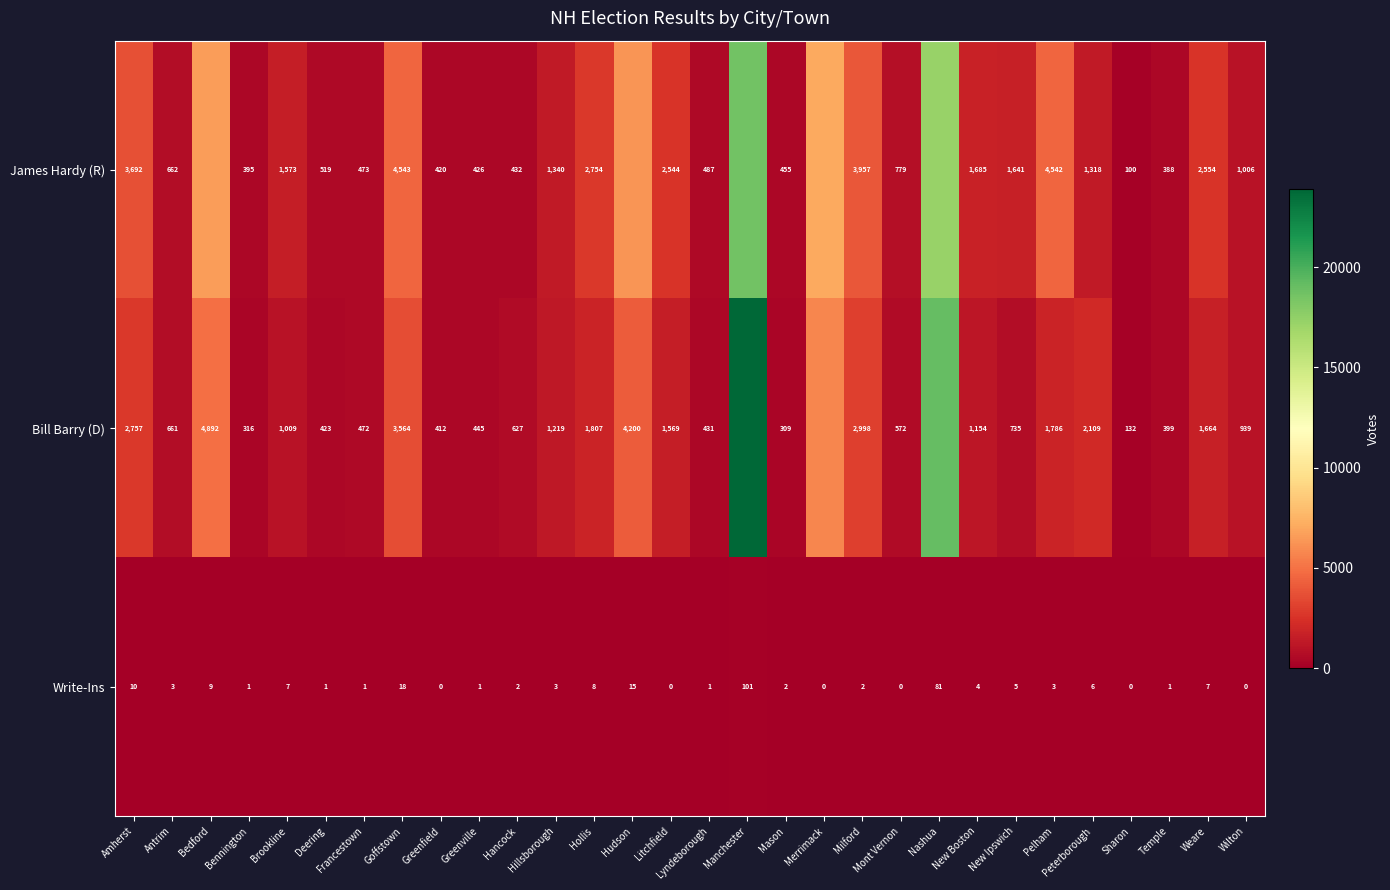

What is the difference between the maximum and minimum values in the Write-Ins series?

101